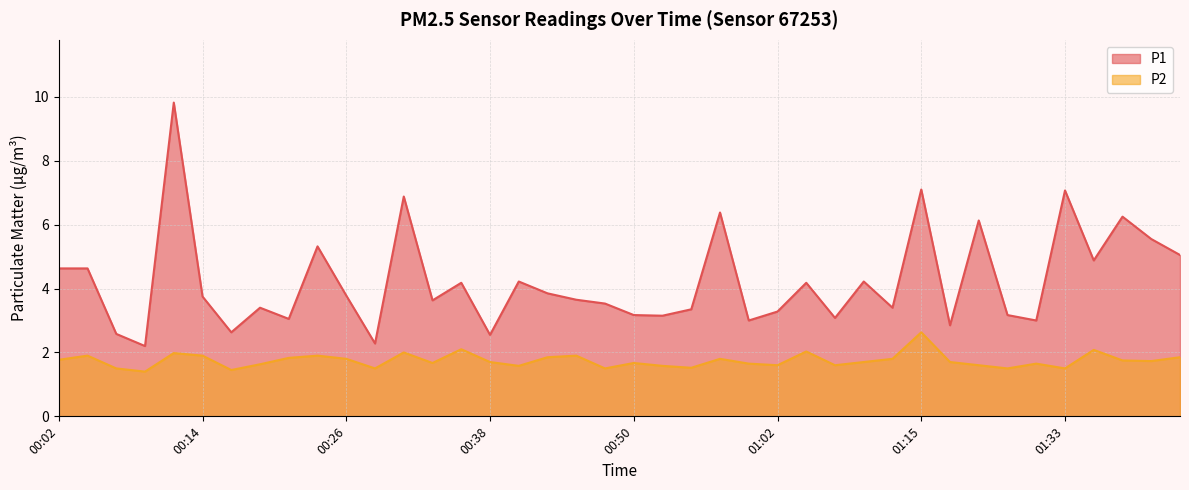

What is the approximate value of P2 at 00:45?

1.9